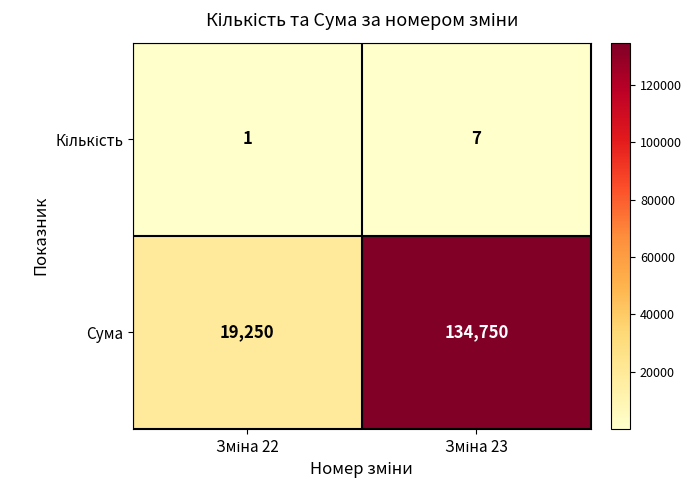

Which series has the largest total across all categories?

Сума